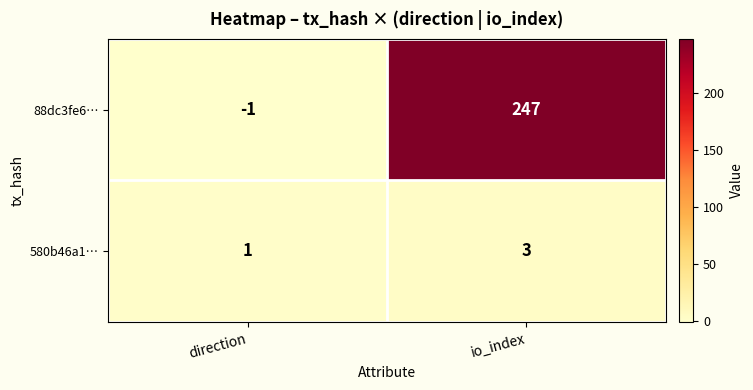

At which category is the sum across all series the highest?

io_index